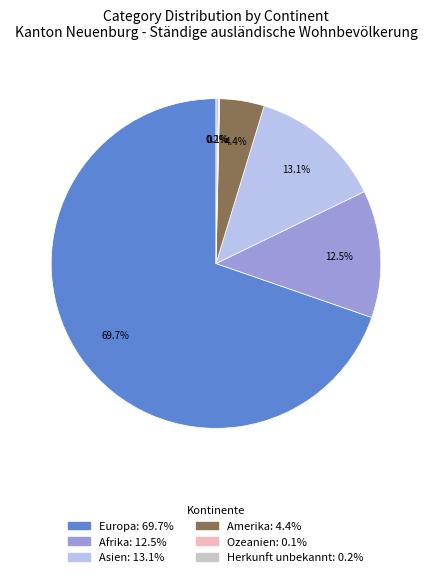

To the nearest percent, what portion does Amerika represent?

4%